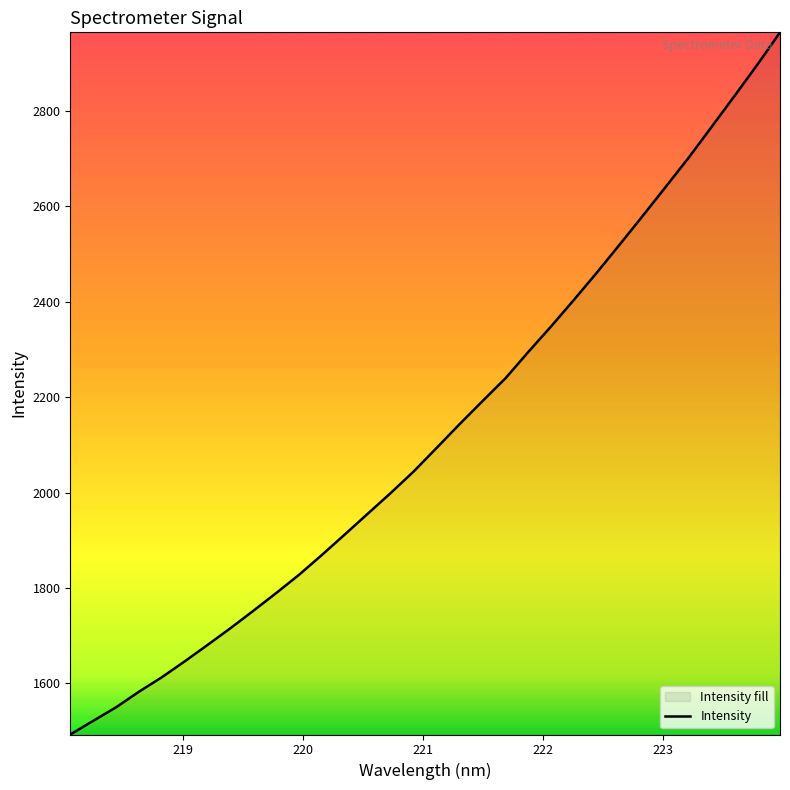

Reading left to right, what are all the values shown in this chart?

1493.0	1521.5	1550.0	1582.7	1613.1	1646.4	1680.9	1716.1	1752.6	1789.9	1828.3	1870.0	1912.9	1956.3	1999.5	2044.6	2093.9	2143.5	2191.7	2239.3	2294.7	2348.4	2404.2	2461.2	2520.1	2579.7	2640.2	2701.2	2765.5	2830.2	2895.8	2964.1